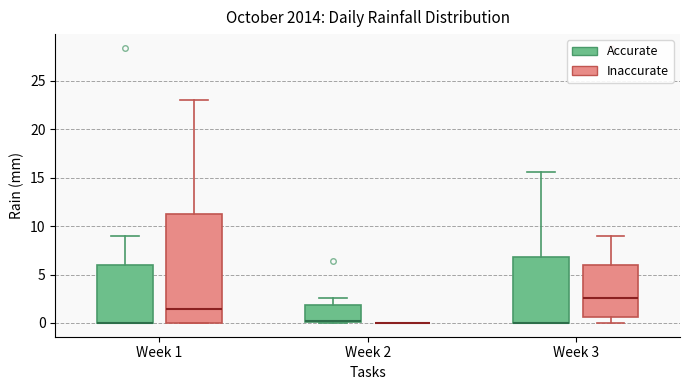

Reading left to right, read every box against the y-axis: the position of its median line, the range the box covers, and the ends of its whiskers. The values are not printed on the chart, so give them approximately, as read against the axis.

Week 1 (Accurate): median 0.0 (drawn on the box's lower edge), box 0.0 to 6.0, whiskers 0.0 to 9.0
Week 1 (Inaccurate): median 1.5, box 0.0 to 11.5, whiskers 0.0 to 23.0
Week 2 (Accurate): median 0.0 (drawn on the box's lower edge), box 0.0 to 2.0, whiskers 0.0 to 2.5
Week 2 (Inaccurate): box collapsed to a line at 0.0, whiskers 0.0 to 0.0
Week 3 (Accurate): median 0.0 (drawn on the box's lower edge), box 0.0 to 7.0, whiskers 0.0 to 15.5
Week 3 (Inaccurate): median 2.5, box 0.5 to 6.0, whiskers 0.0 to 9.0